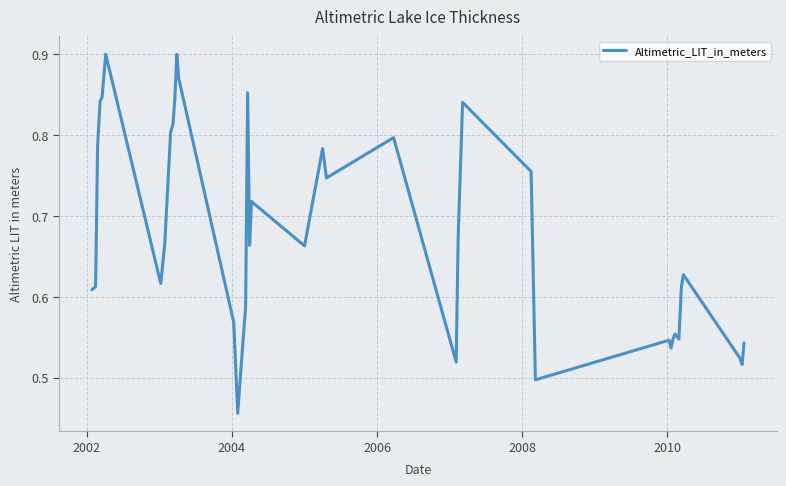

What is the difference between the maximum and minimum values?

0.4